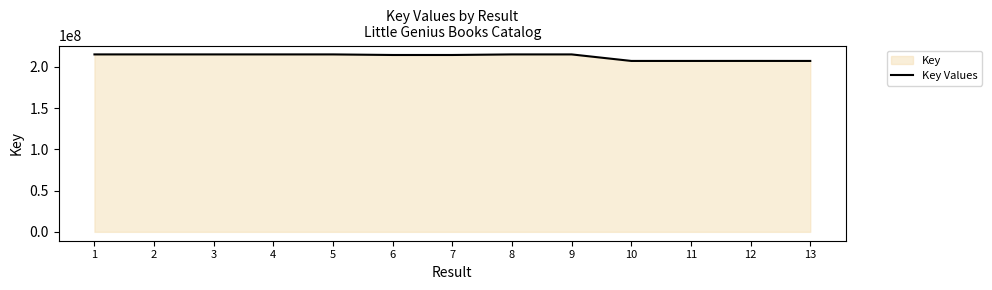

Reading left to right, list all the values displayed in this chart.

215191524	215188088	215187733	215185342	215186173	214484057	214484304	215182959	215183395	207267829	207269429	207290192	207265376